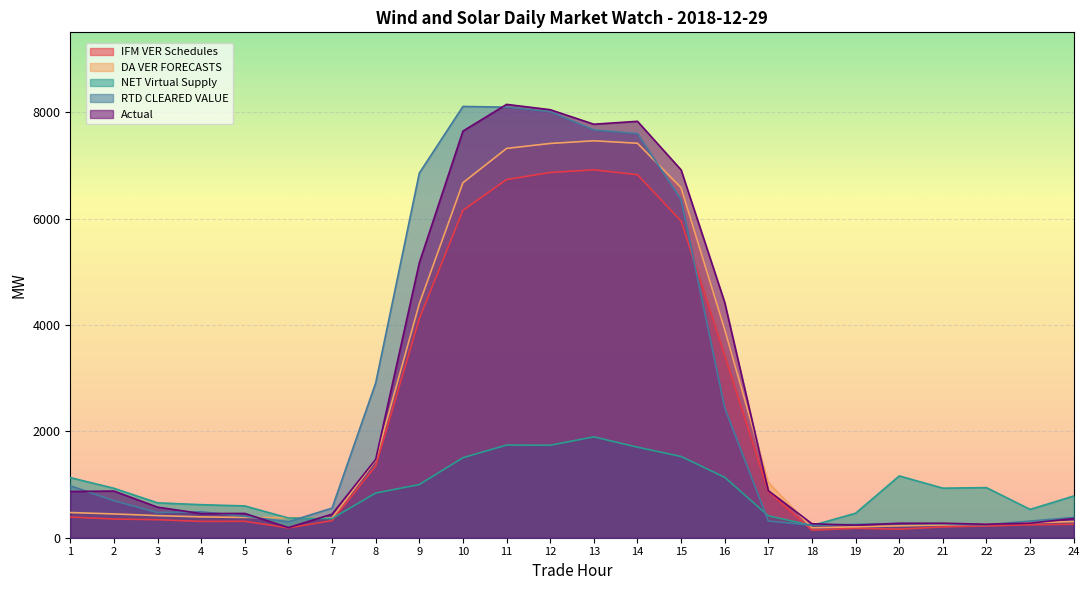

What is the value of the Actual point at the 14th from the left?

7827.2